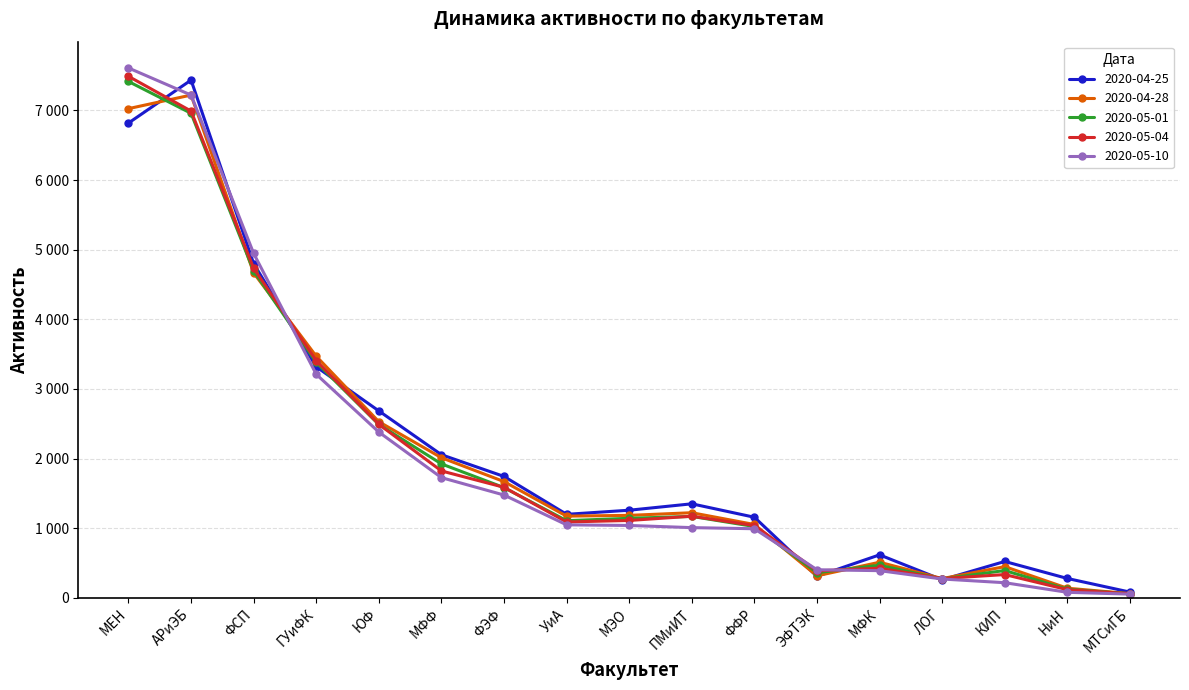

What is the label of the 6th point from the left?

МФФ